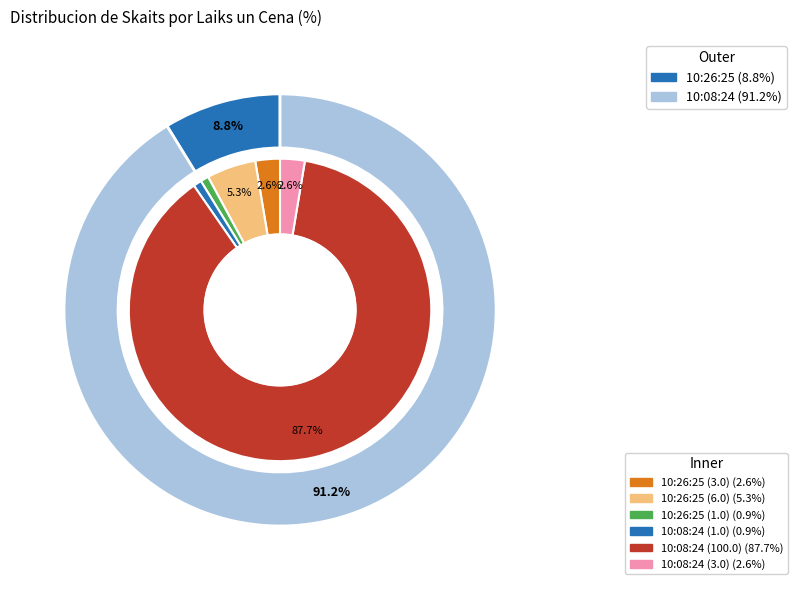

Which slice represents more than half of the pie?

10:08:24 (100.0)